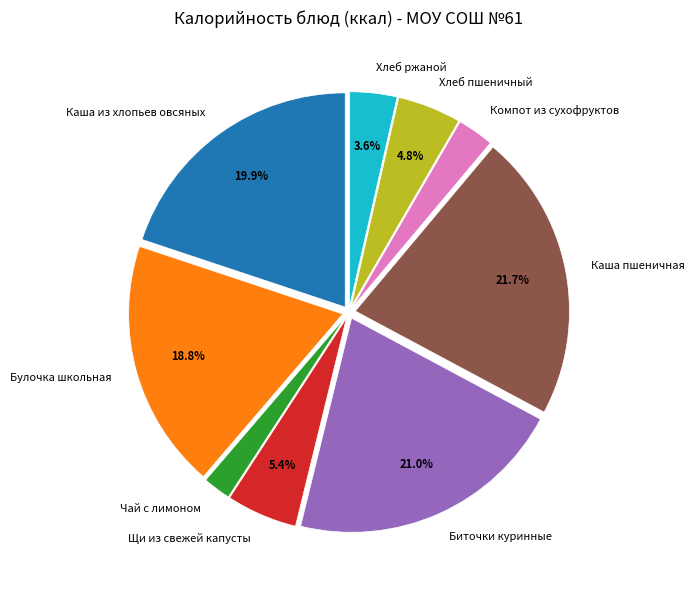

Which slice is the largest?

Каша пшеничная